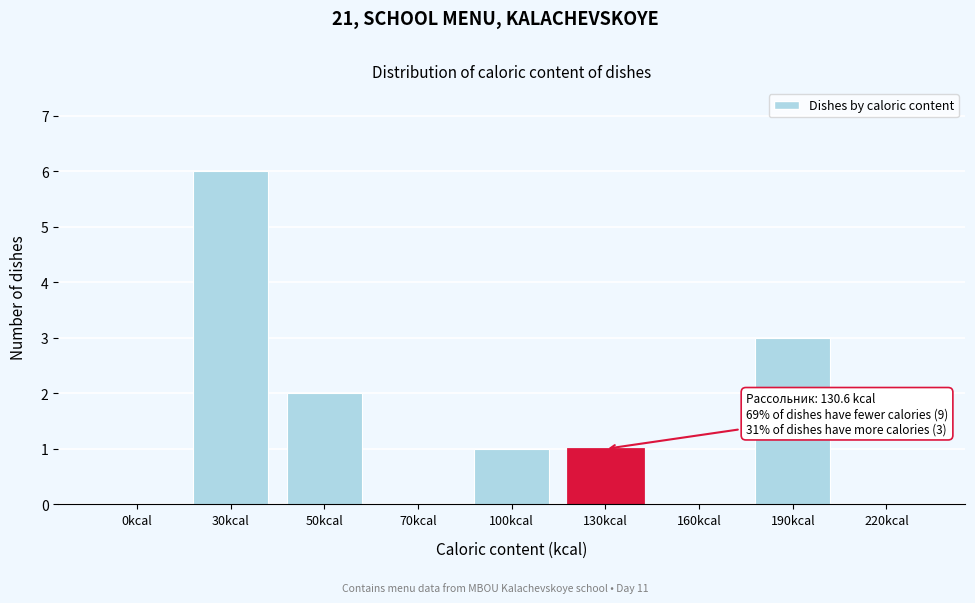

Reading right to left, extract all data points from this chart.

220kcal=0	190kcal=3	160kcal=0	130kcal=1	100kcal=1	70kcal=0	50kcal=2	30kcal=6	0kcal=0